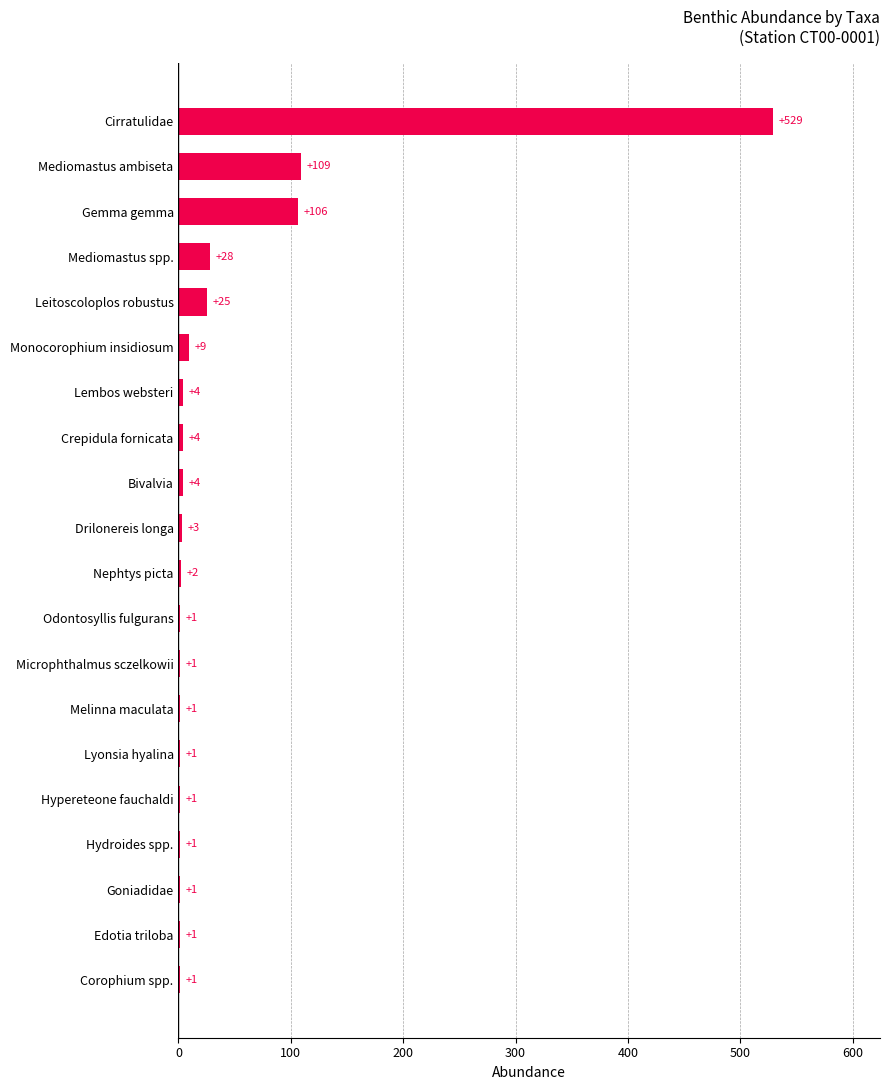

Reading top to bottom, list all the values displayed in this chart.

Cirratulidae=529	Mediomastus ambiseta=109	Gemma gemma=106	Mediomastus spp.=28	Leitoscoloplos robustus=25	Monocorophium insidiosum=9	Lembos websteri=4	Crepidula fornicata=4	Bivalvia=4	Drilonereis longa=3	Nephtys picta=2	Odontosyllis fulgurans=1	Microphthalmus sczelkowii=1	Melinna maculata=1	Lyonsia hyalina=1	Hypereteone fauchaldi=1	Hydroides spp.=1	Goniadidae=1	Edotia triloba=1	Corophium spp.=1